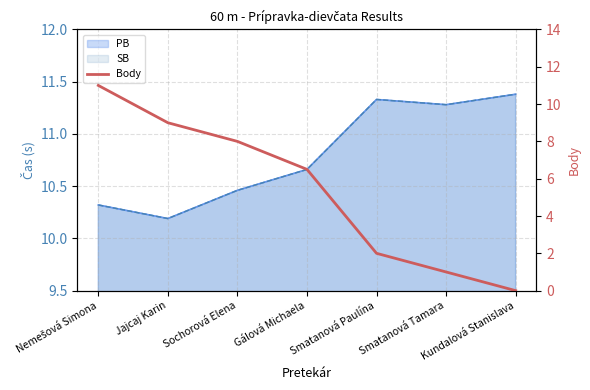

The chart shows a value of 0.0 at Kundalová Stanislava. True or false?

True